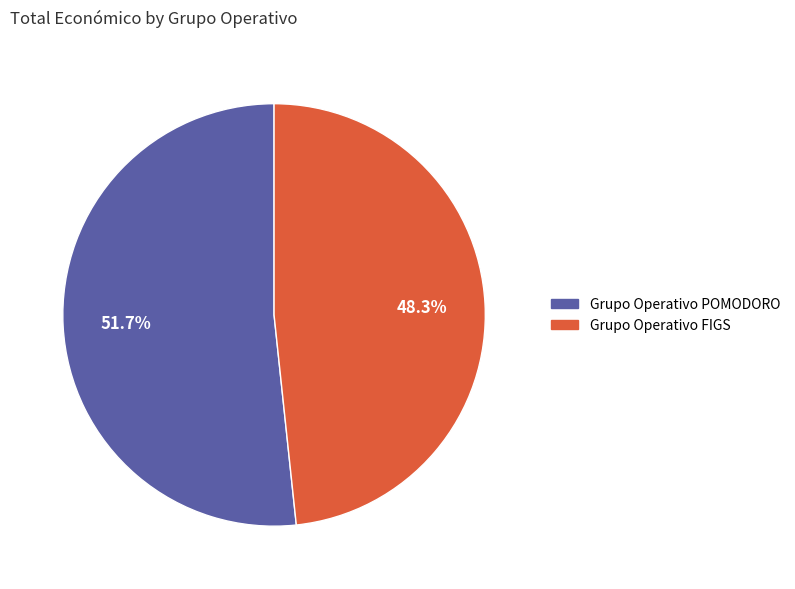

To the nearest percent, what is the average slice percentage?

50%